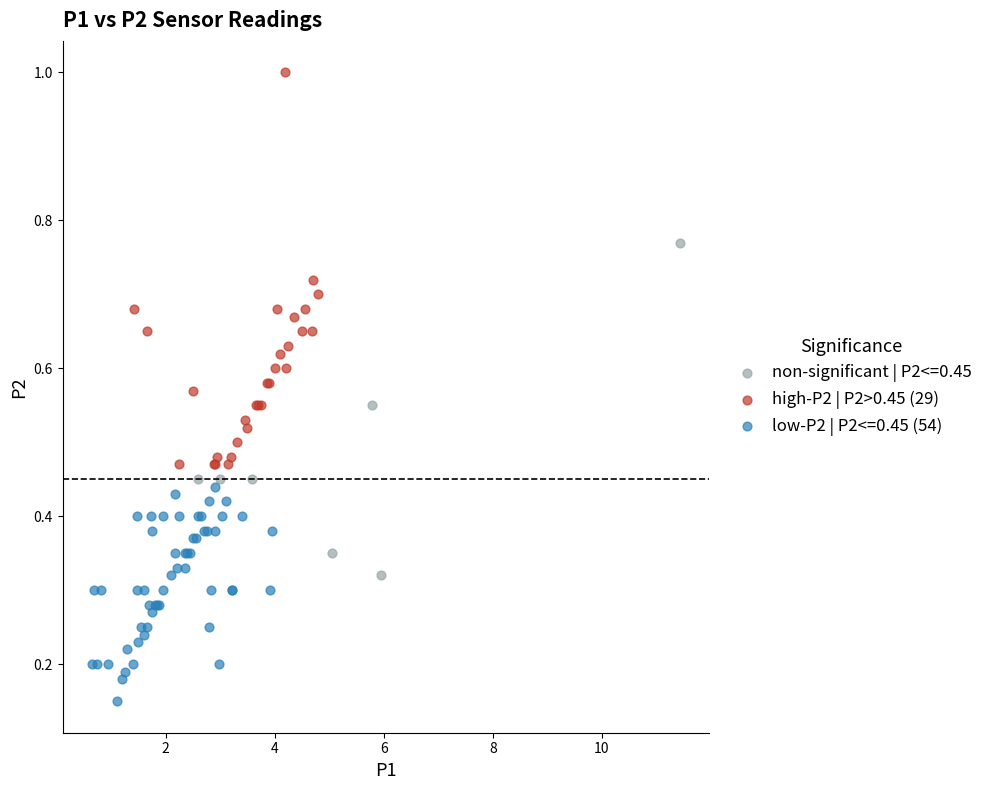

Which series has the largest Y range (max minus min)?

high-P2 | P2>0.45 (29)